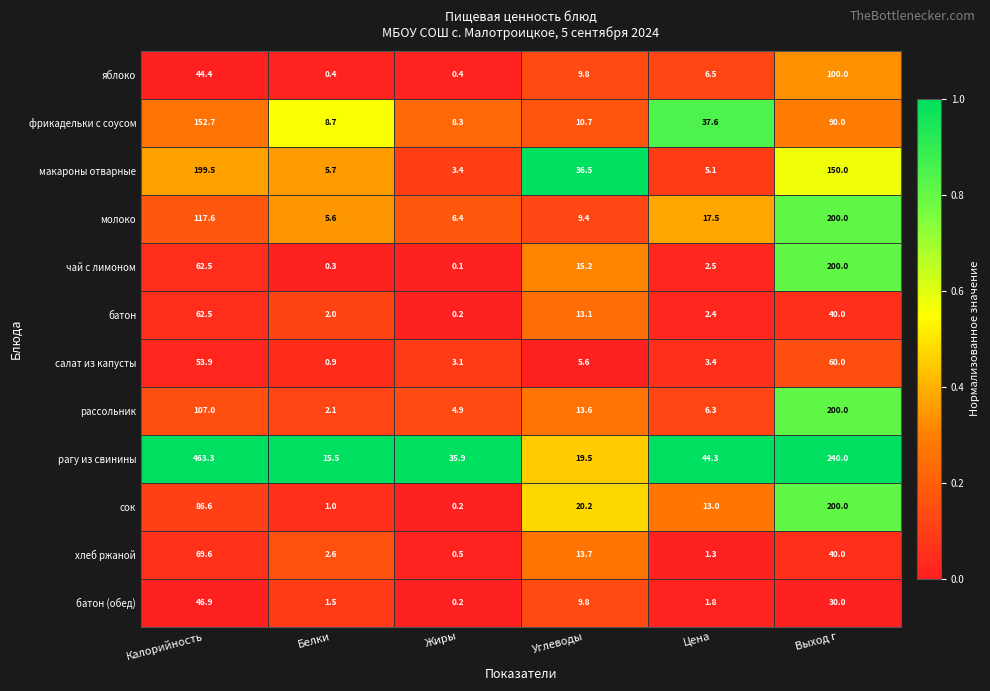

Between Калорийность and Углеводы, which series saw the biggest shift?

рагу из свинины